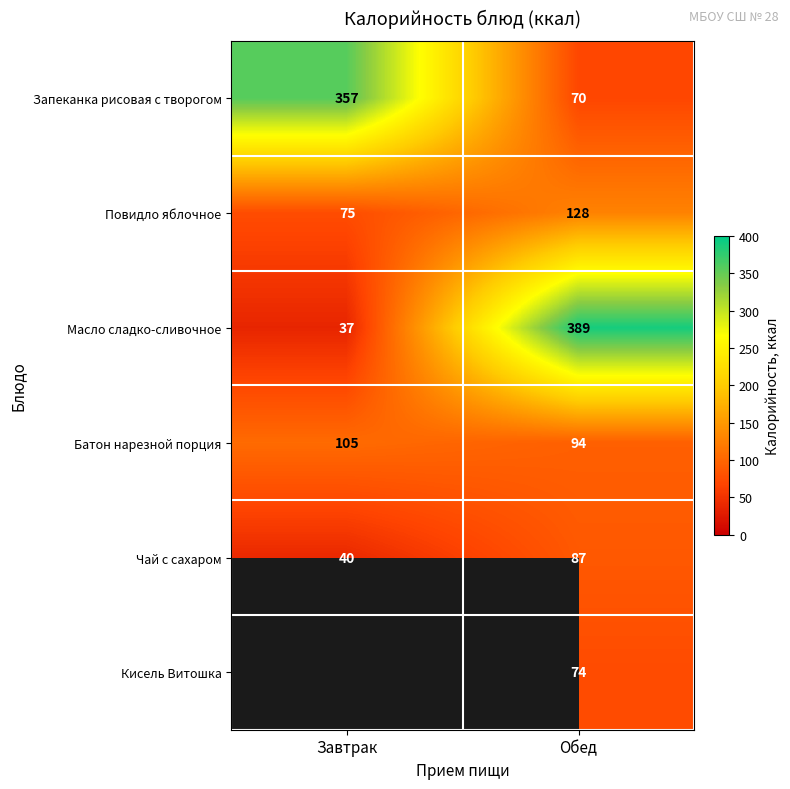

The Чай с сахаром series shows 40 at Завтрак. True or false?

True